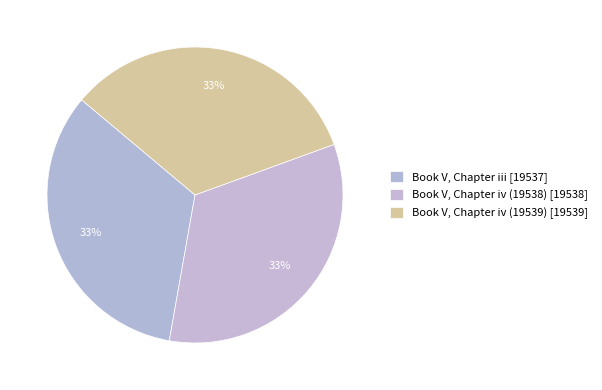

What is the largest slice in the pie chart?

Book V, Chapter iv (19539)